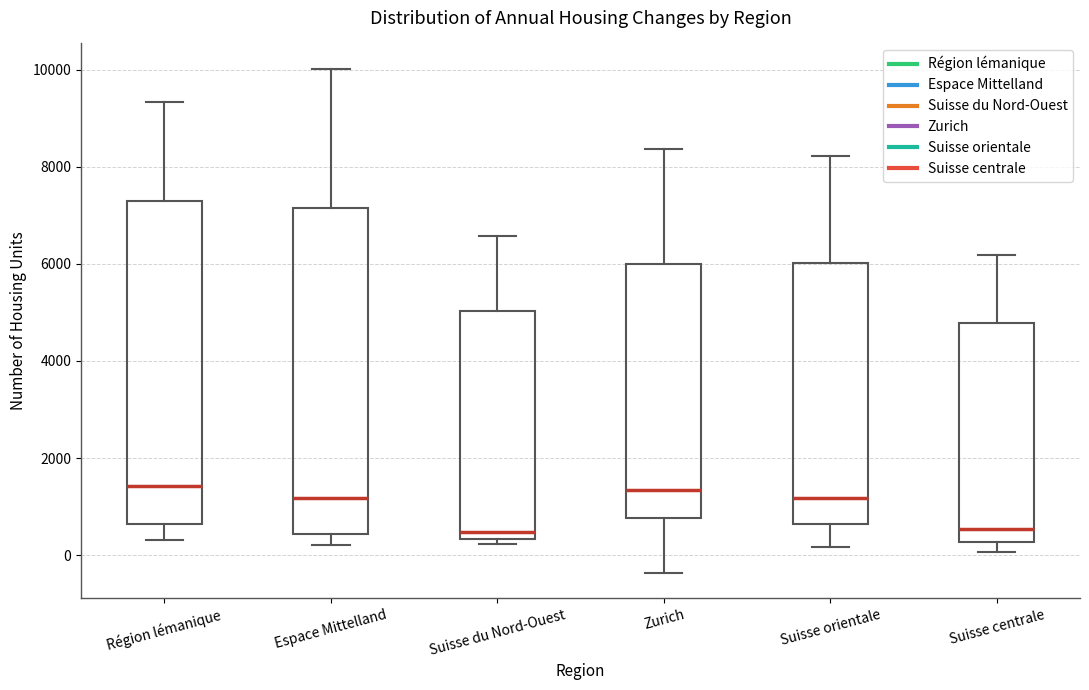

Where is the upper edge of the box for Suisse centrale on the y-axis? The values are not printed on the chart, so give them approximately, as read against the axis.

4800